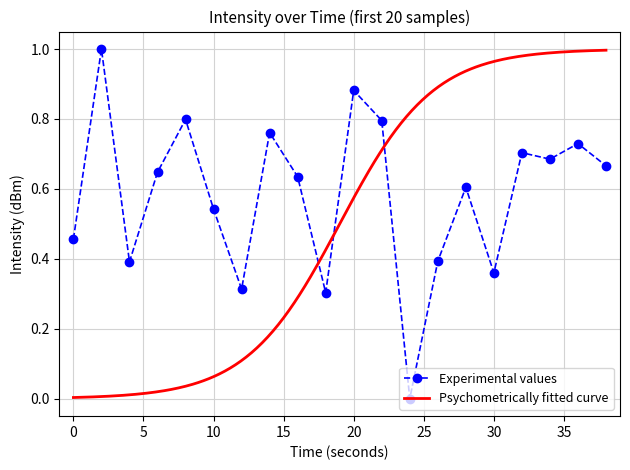

How many values in Experimental values are above zero?

19